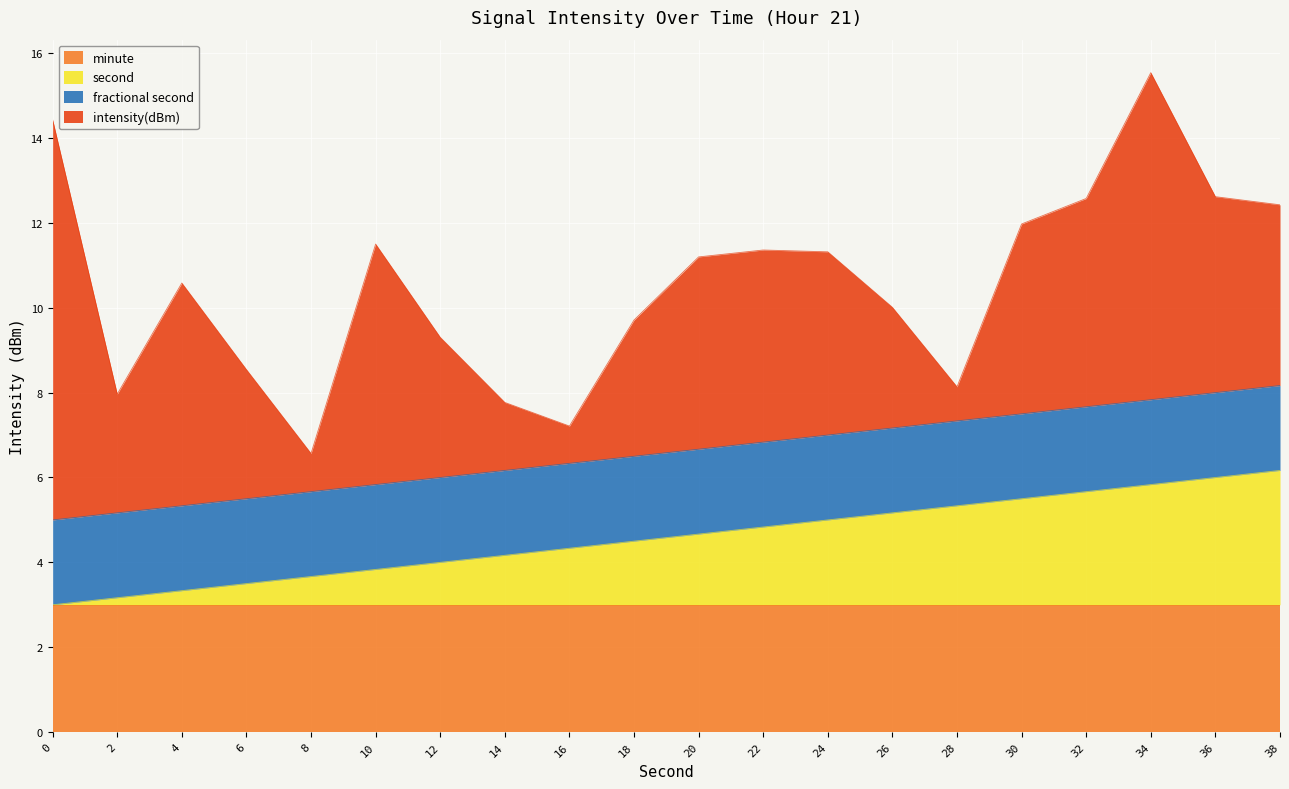

What is the highest value of the minute series?

3.0